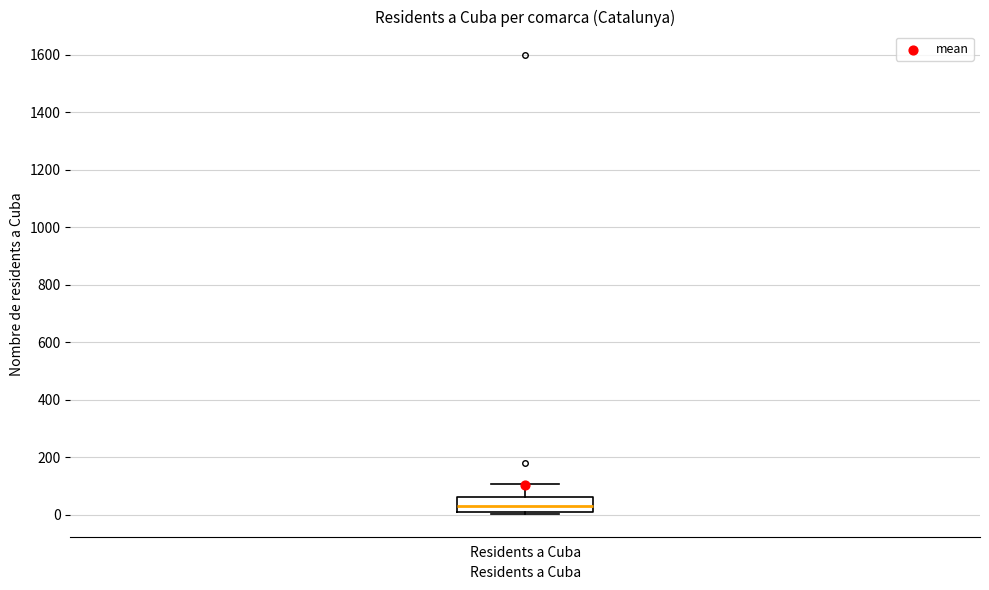

Where is the upper edge of the box for Residents a Cuba on the y-axis? The values are not printed on the chart, so give them approximately, as read against the axis.

60